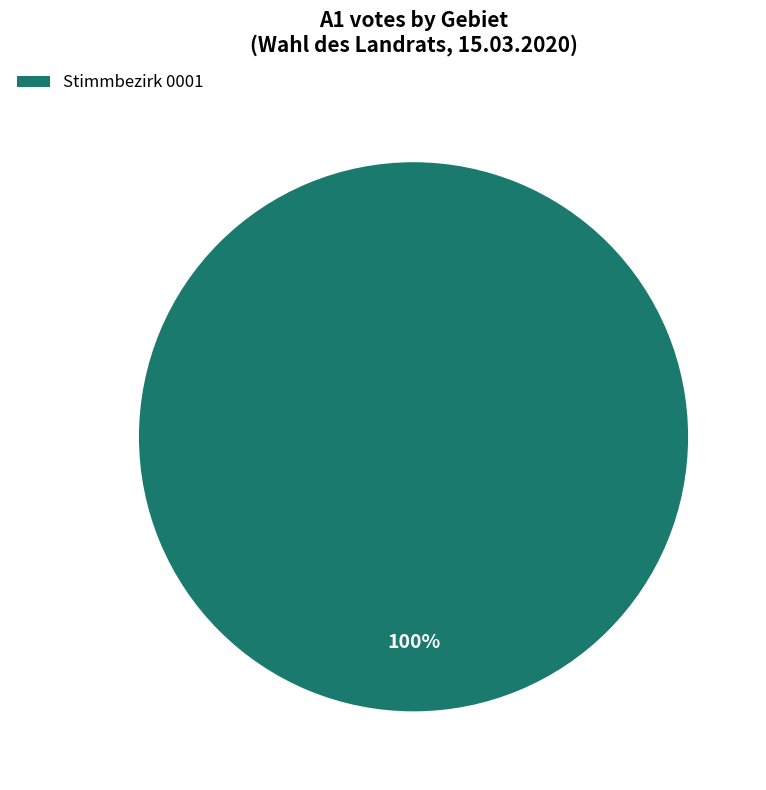

To the nearest percent, what percentage of the pie is Stimmbezirk 0001?

100%